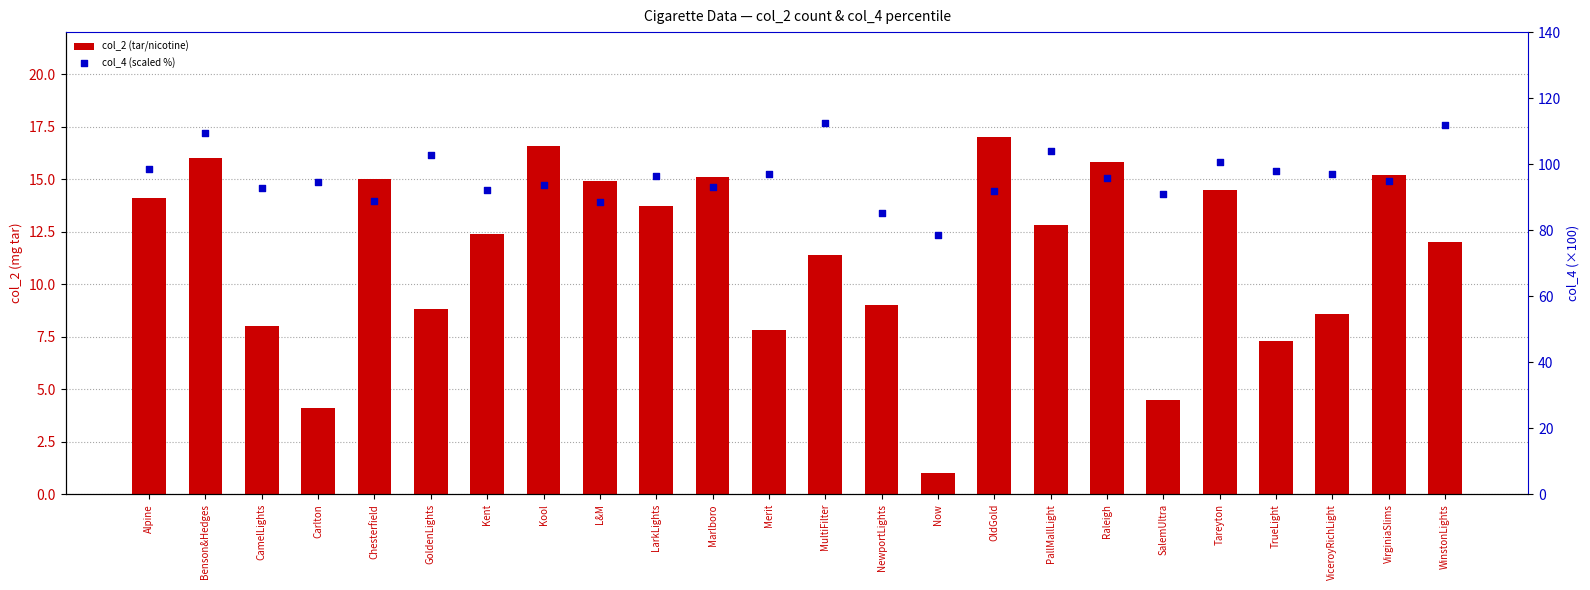

What is the total value across all series at Tareyton?

115.2